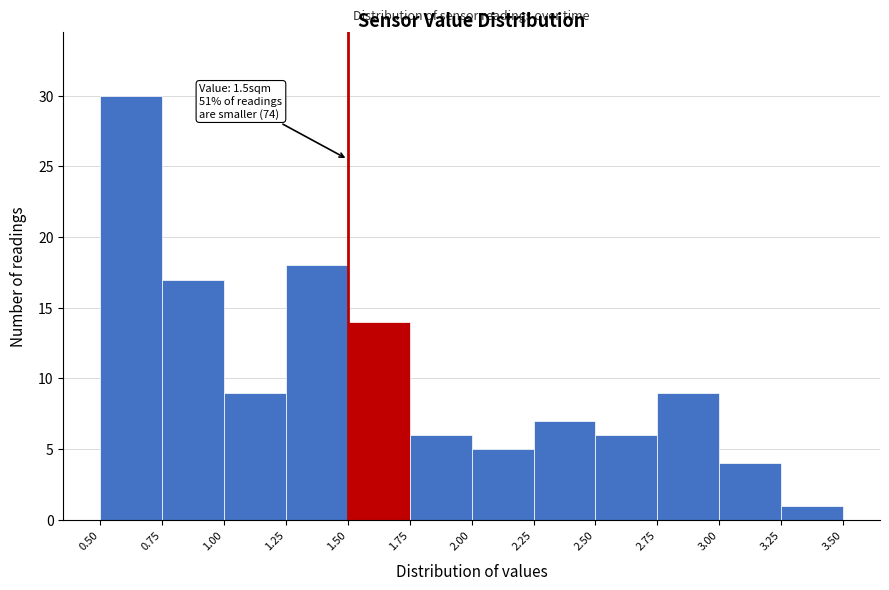

Over which range of the x-axis is the bar tallest?

0.50 to 0.75